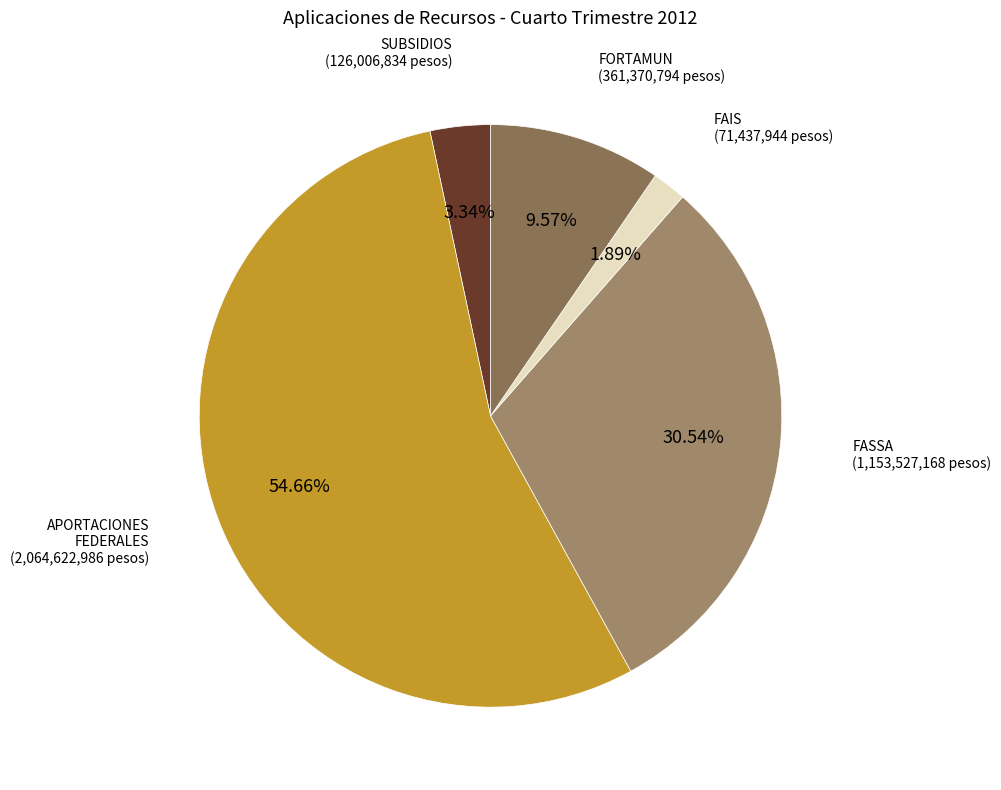

Is it true that FORTAMUN is 1% of the pie?

False